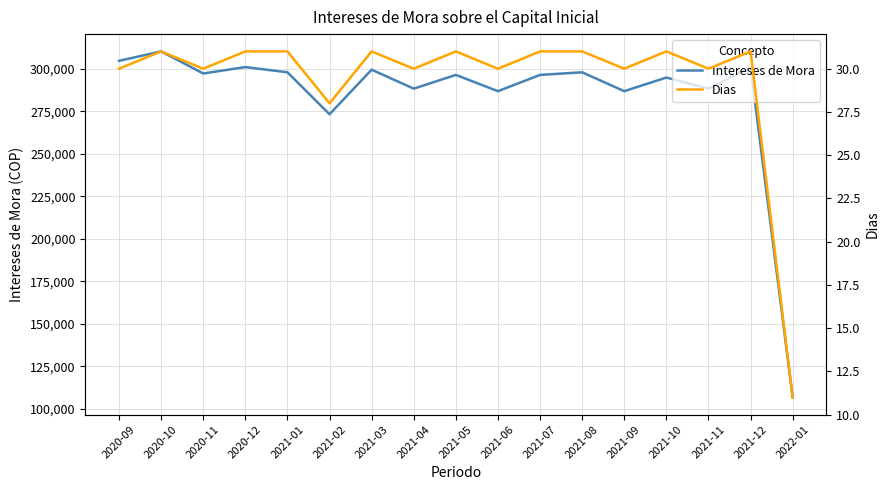

What position from the right is 2020-11?

15